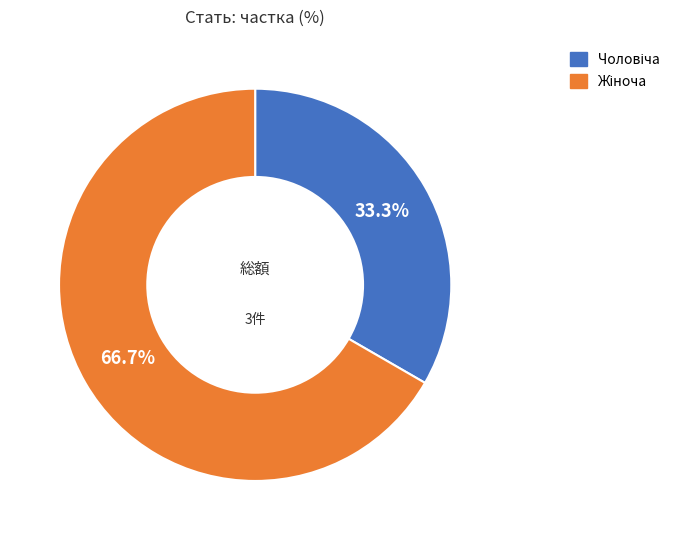

Is there a majority slice in this chart?

Yes